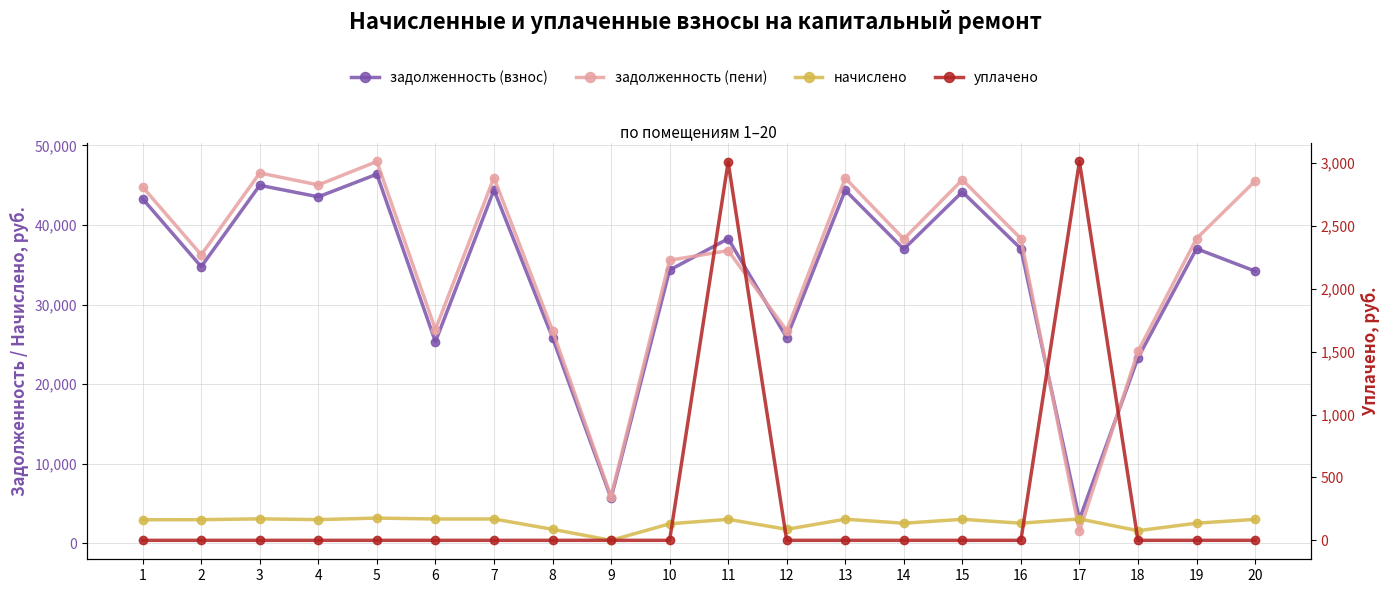

True or false: уплачено has a value of 0.0 at 16.

True